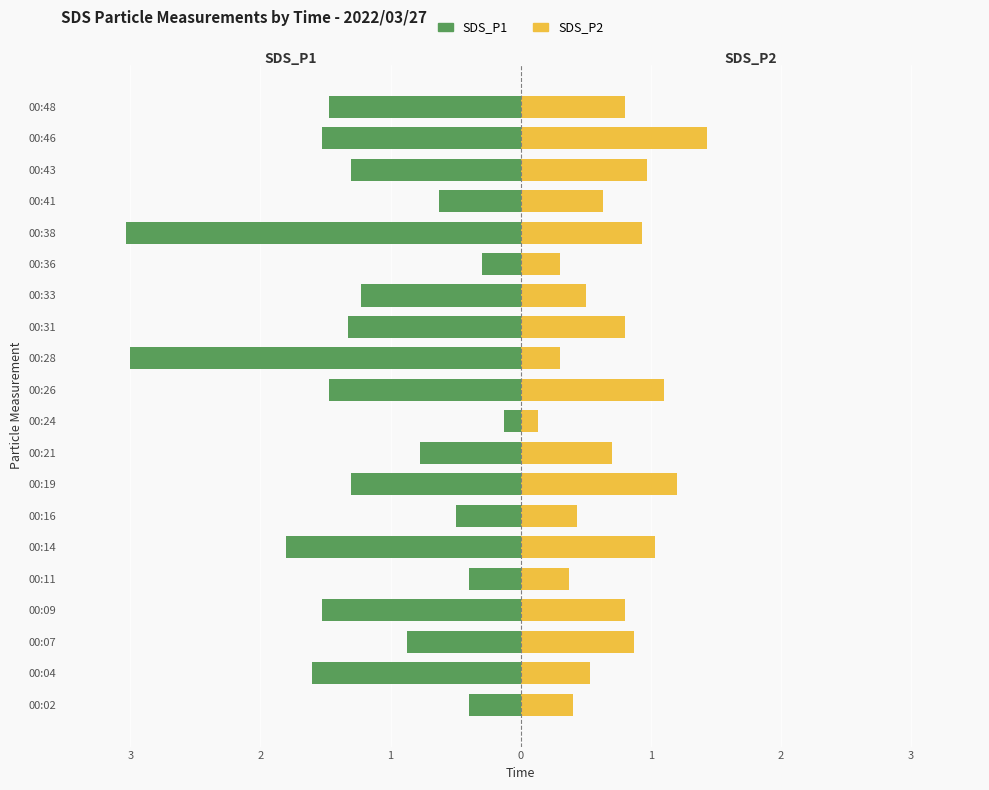

The value of SDS_P1 at 00:09 is -1.0. True or false?

False